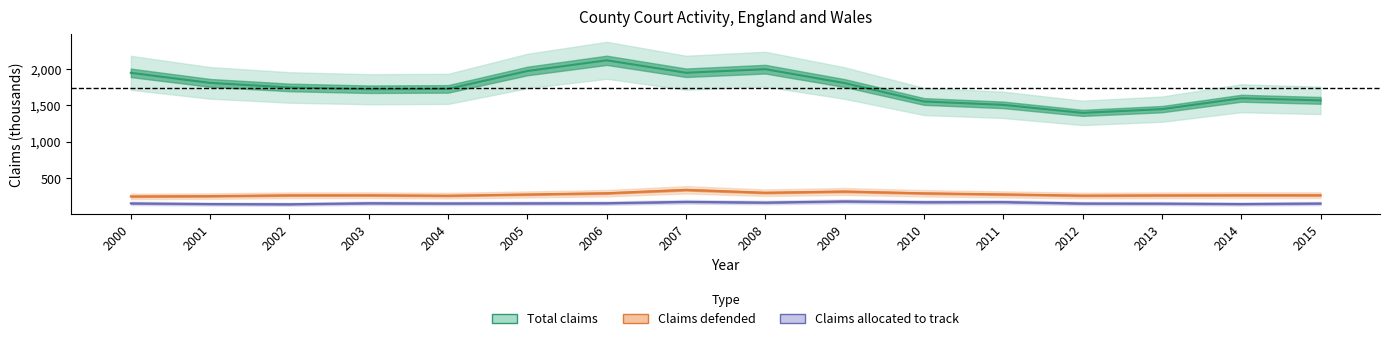

How many data points in Claims defended are less than 264?

6